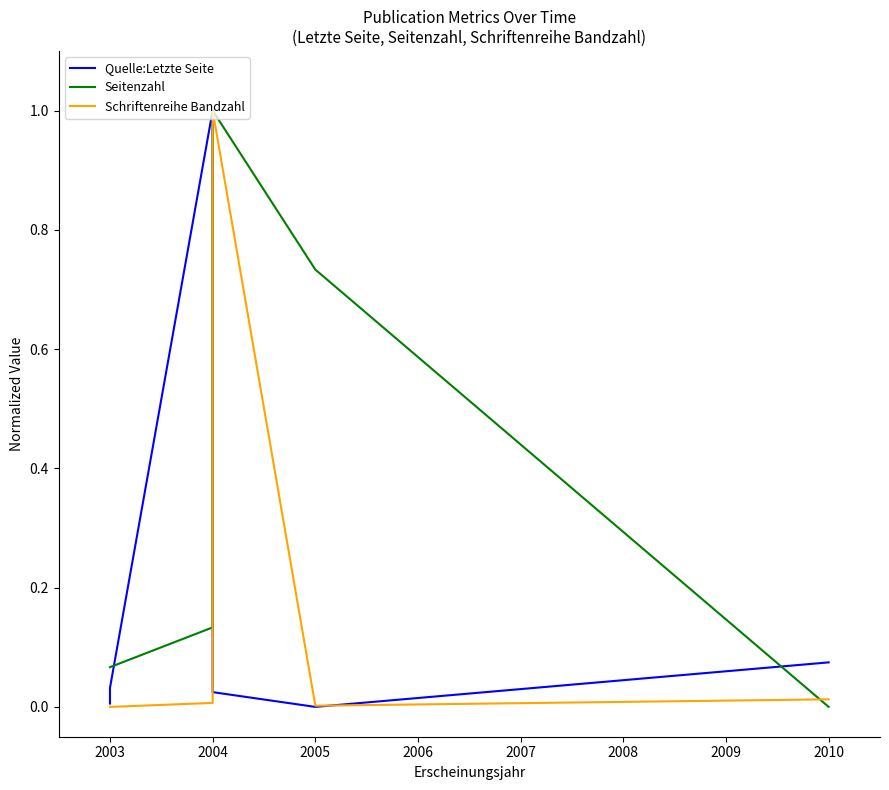

The Quelle:Letzte Seite series shows 0.6 at 2004. True or false?

False